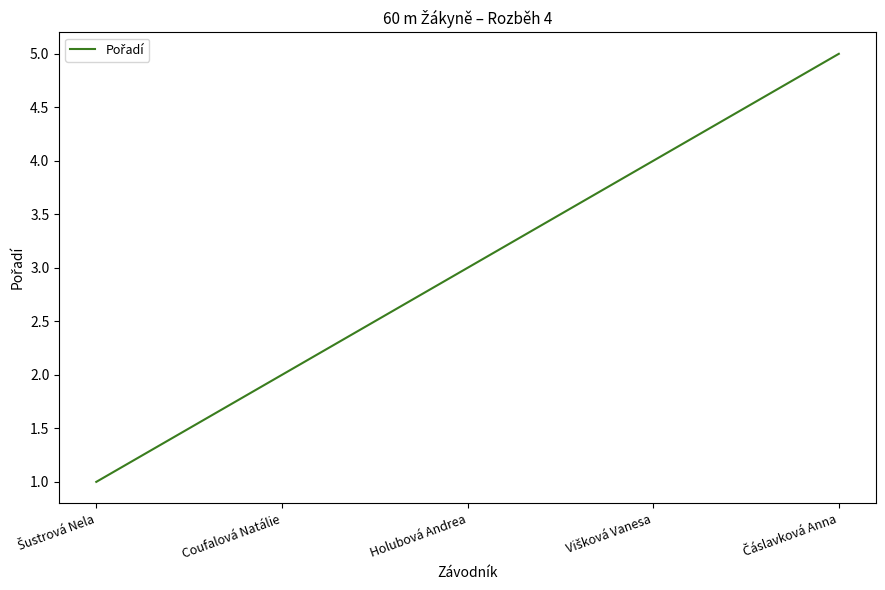

The value at Coufalová Natálie is 2. True or false?

True